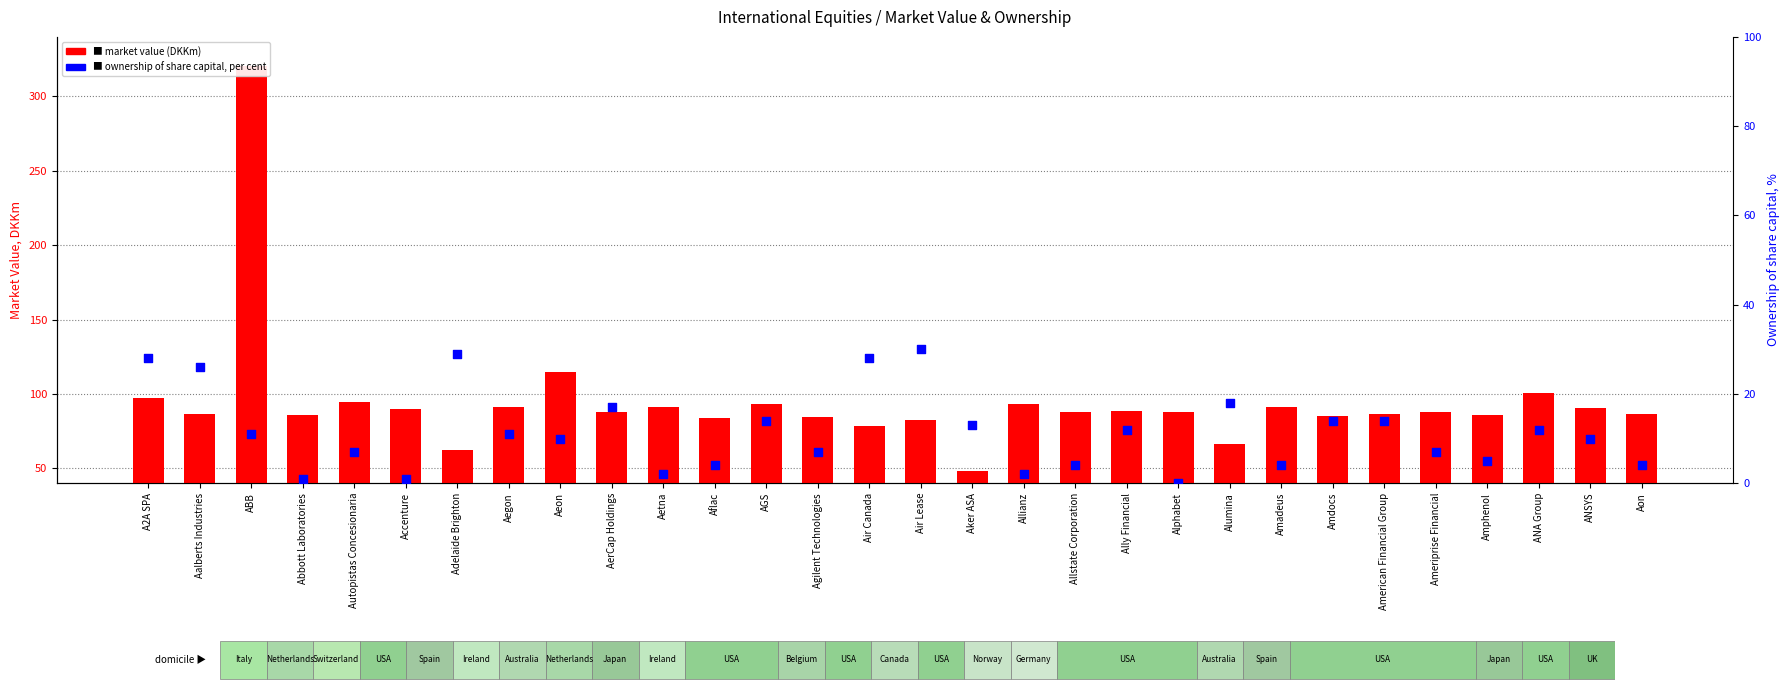

Which series has the largest total across all categories?

Market value (DKKm)